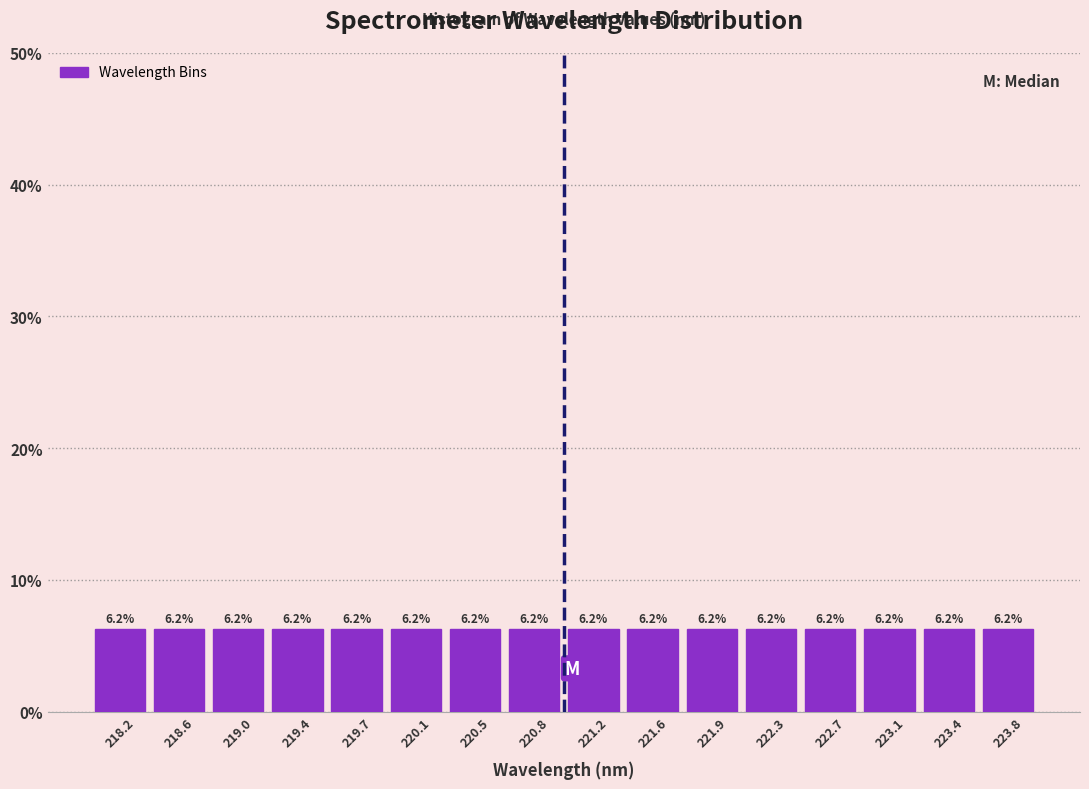

How tall is the bar that spans 222.15 to 222.50 on the x-axis? The bar edges are not printed on the chart, so give them approximately, as read against the axis.

6.2